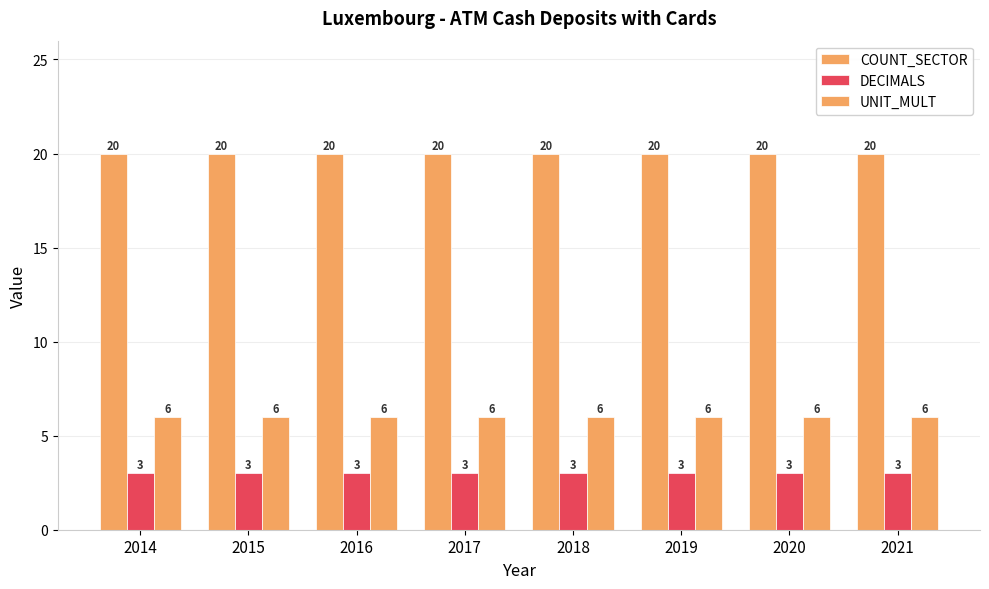

How many bars are there in total?

24